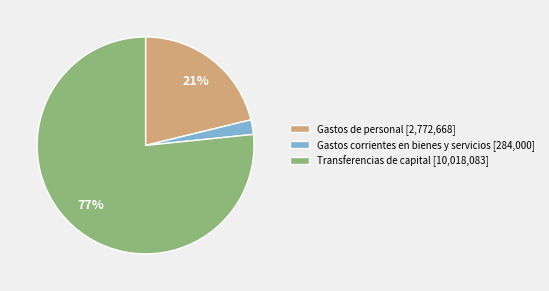

True or false: Transferencias de capital accounts for 77% of the total.

True